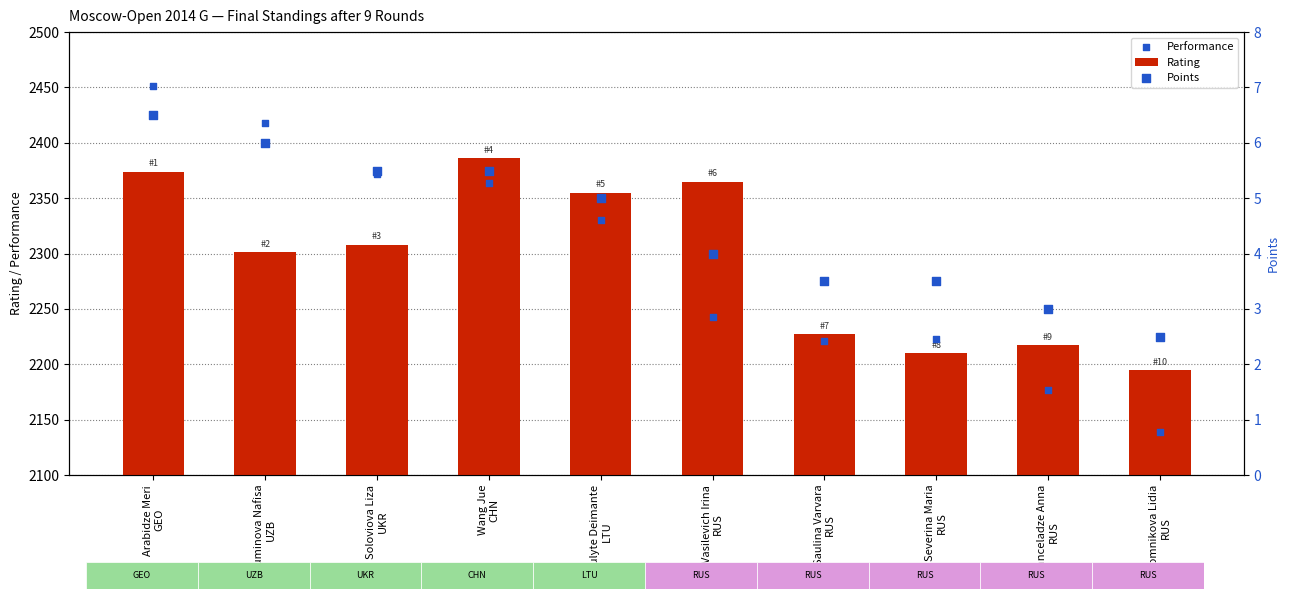

At how many categories does at least one series exceed 2444?

1